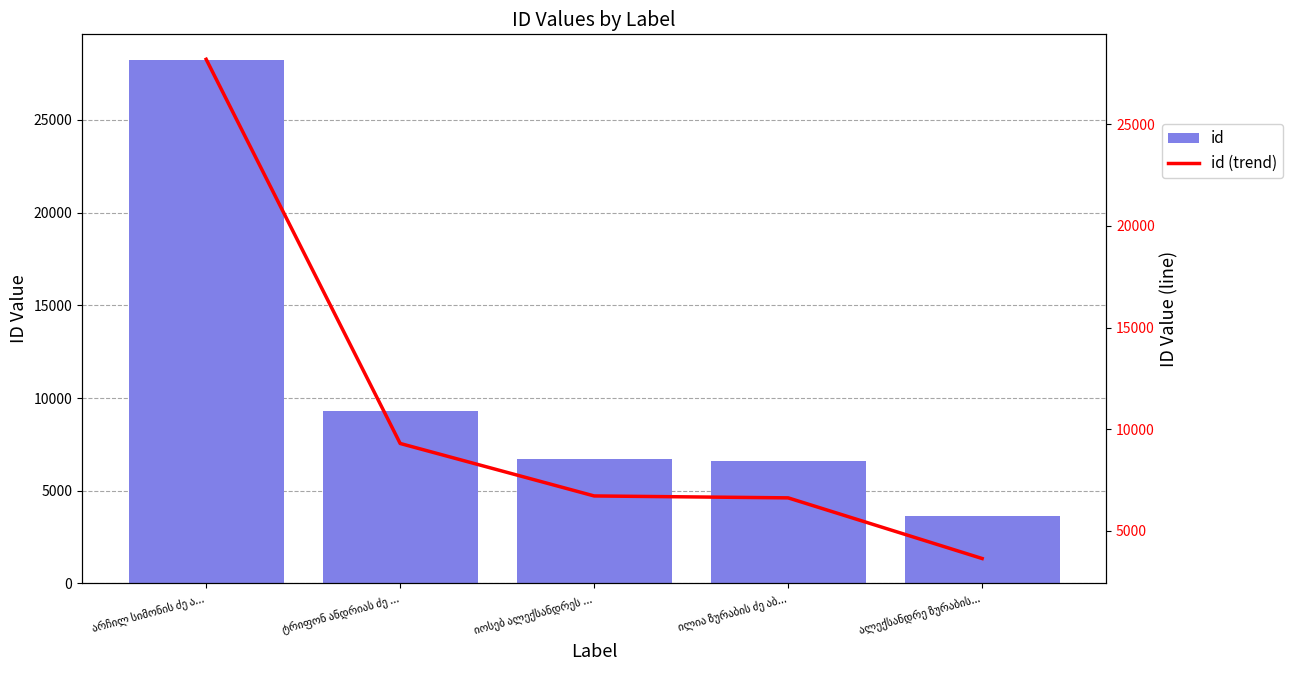

Which series has the largest total across all categories?

id